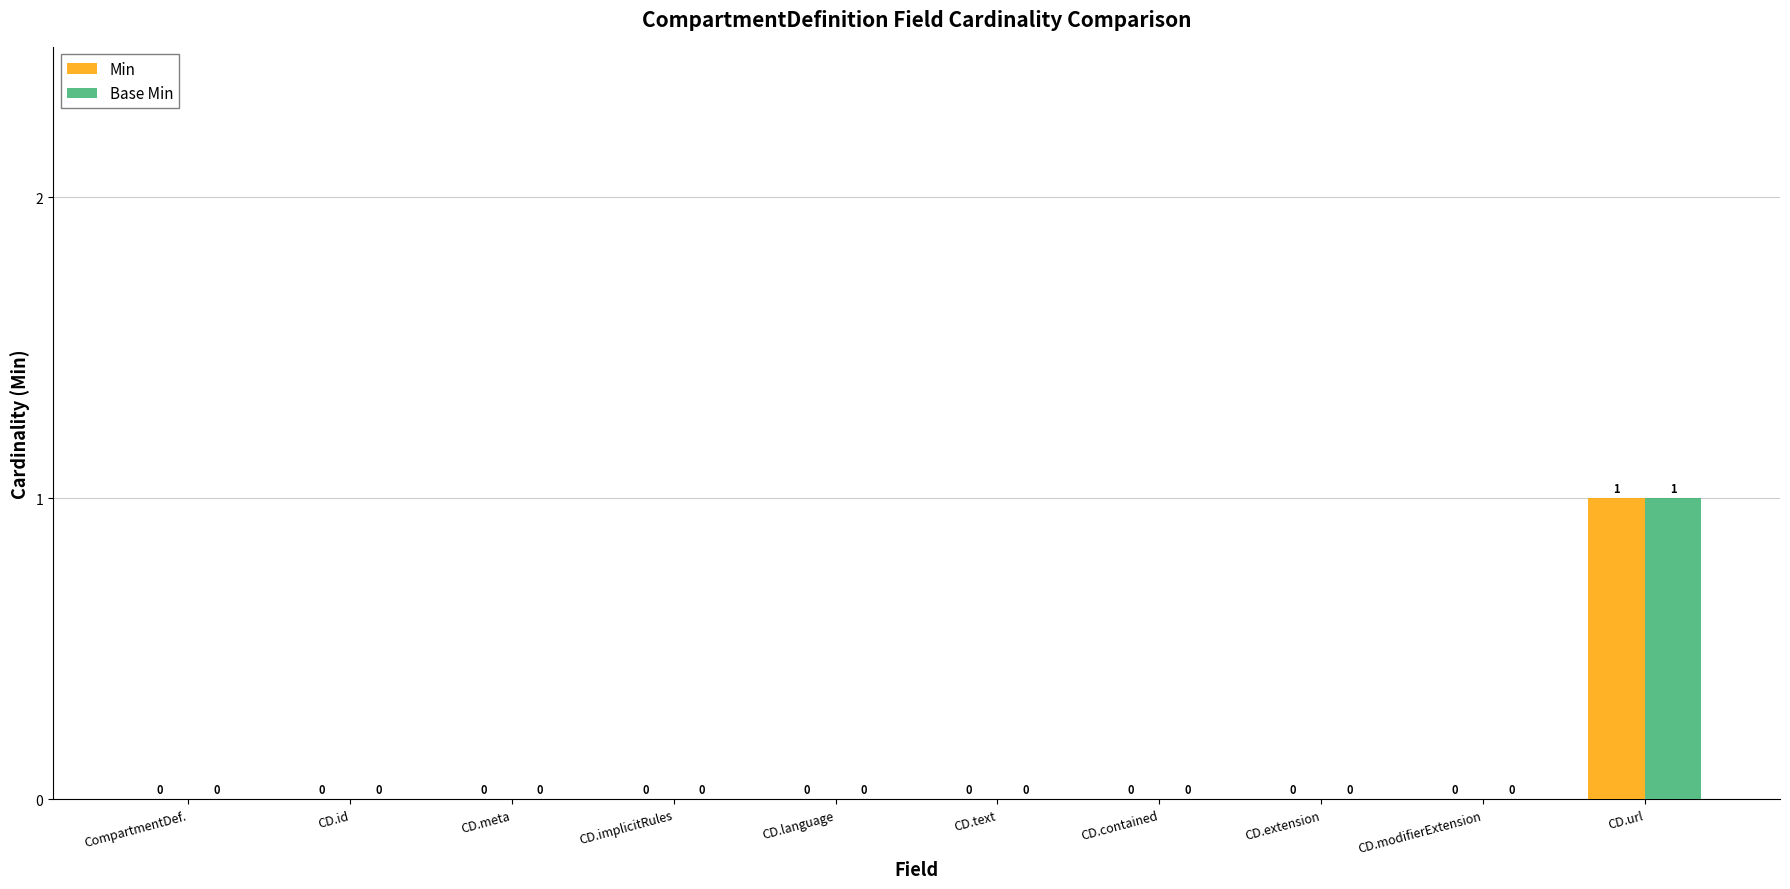

Are the bars grouped side by side (vs. stacked)?

Yes